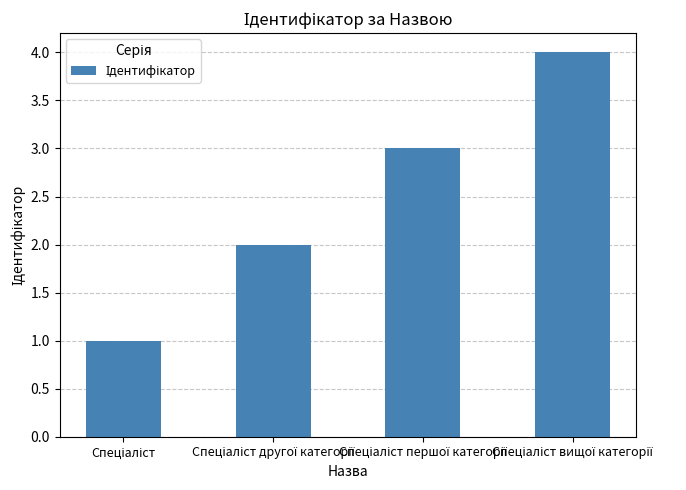

What is the maximum value shown in the chart?

4